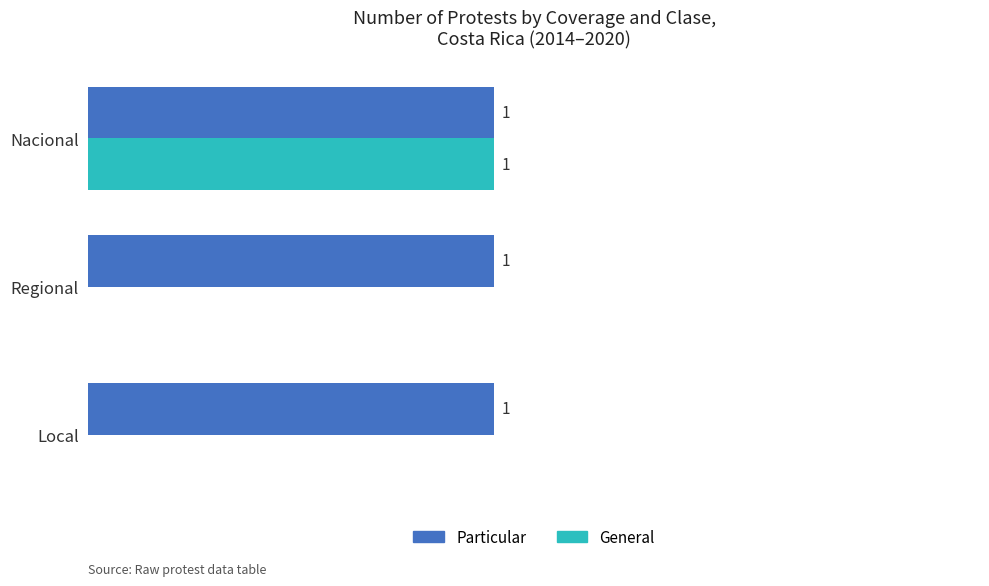

Between Local and Nacional, which series saw the biggest shift?

General